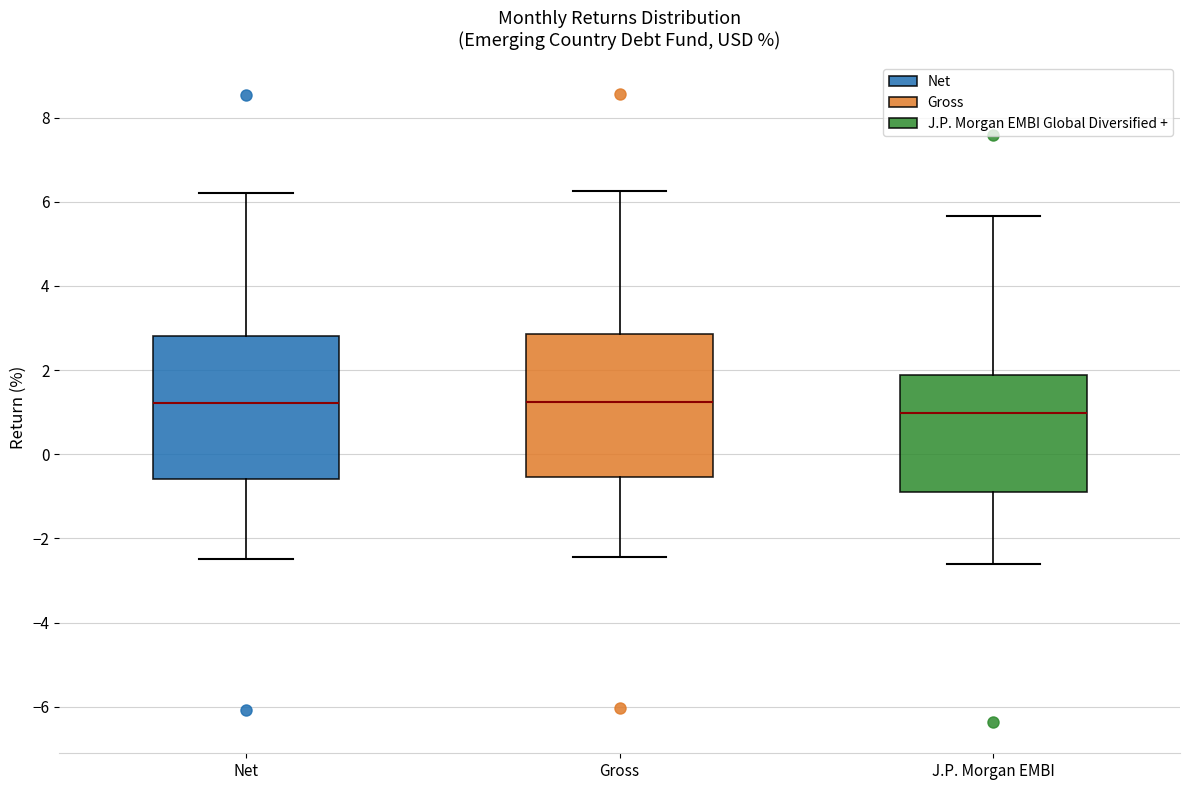

Reading left to right, read every box against the y-axis: the position of its median line, the range the box covers, and the ends of its whiskers. The values are not printed on the chart, so give them approximately, as read against the axis.

Net: median 1.2, box -0.6 to 2.8, whiskers -2.4 to 6.2
Gross: median 1.2, box -0.6 to 2.8, whiskers -2.4 to 6.2
J.P. Morgan EMBI: median 1.0, box -0.8 to 1.8, whiskers -2.6 to 5.6